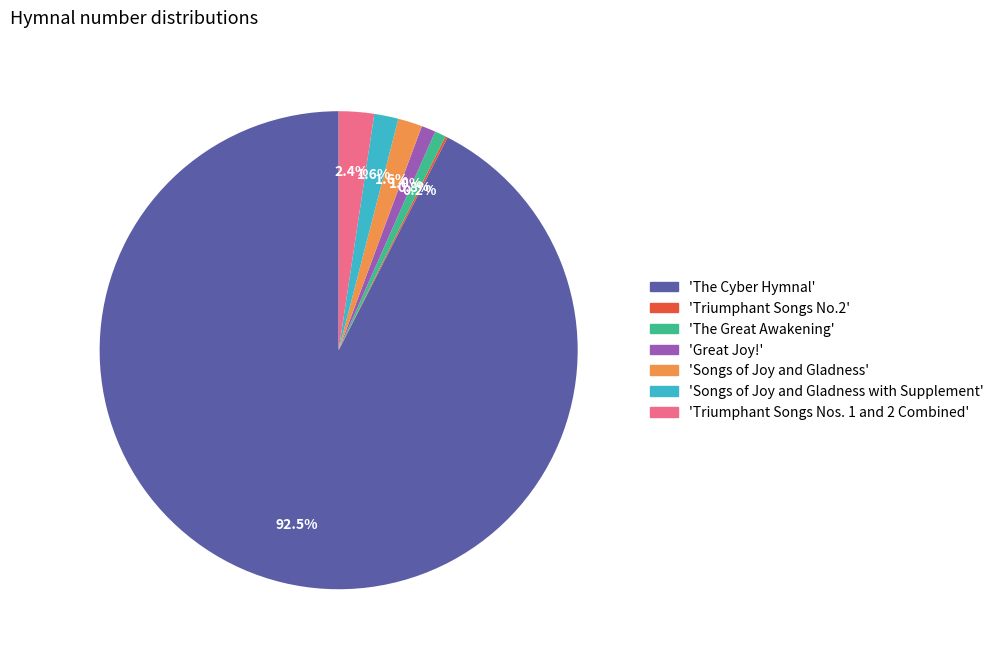

Which has a higher value, 'Songs of Joy and Gladness' or 'The Great Awakening'?

'Songs of Joy and Gladness'